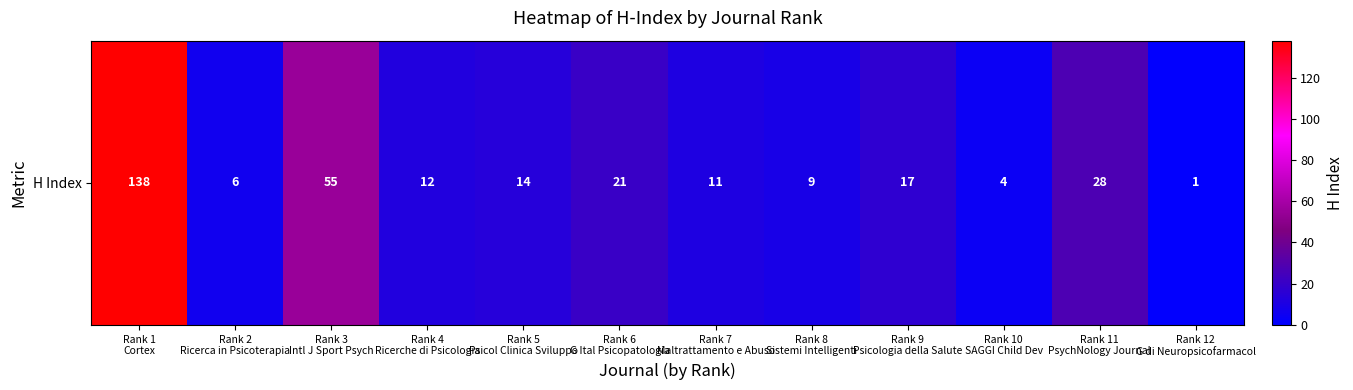

At which category does the chart reach its minimum across all series?

Rank 12
G di Neuropsicofarmacol